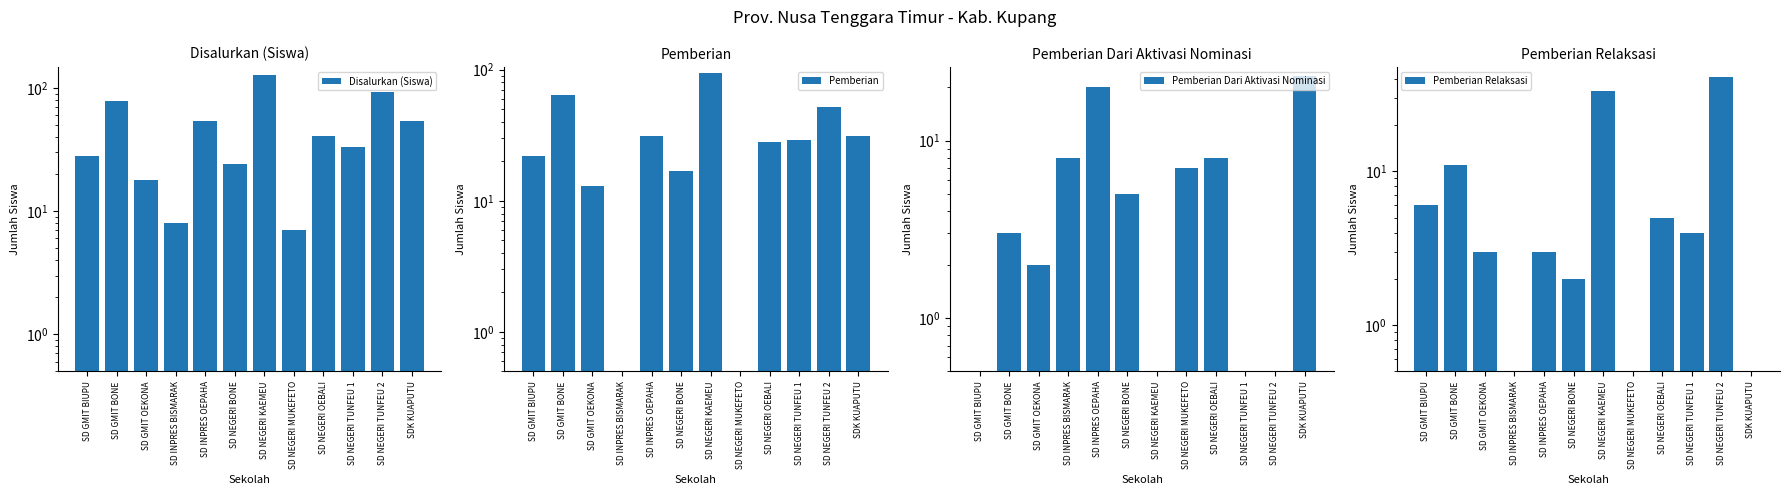

What is the difference between the highest and lowest values at SD NEGERI OEBALI?

36